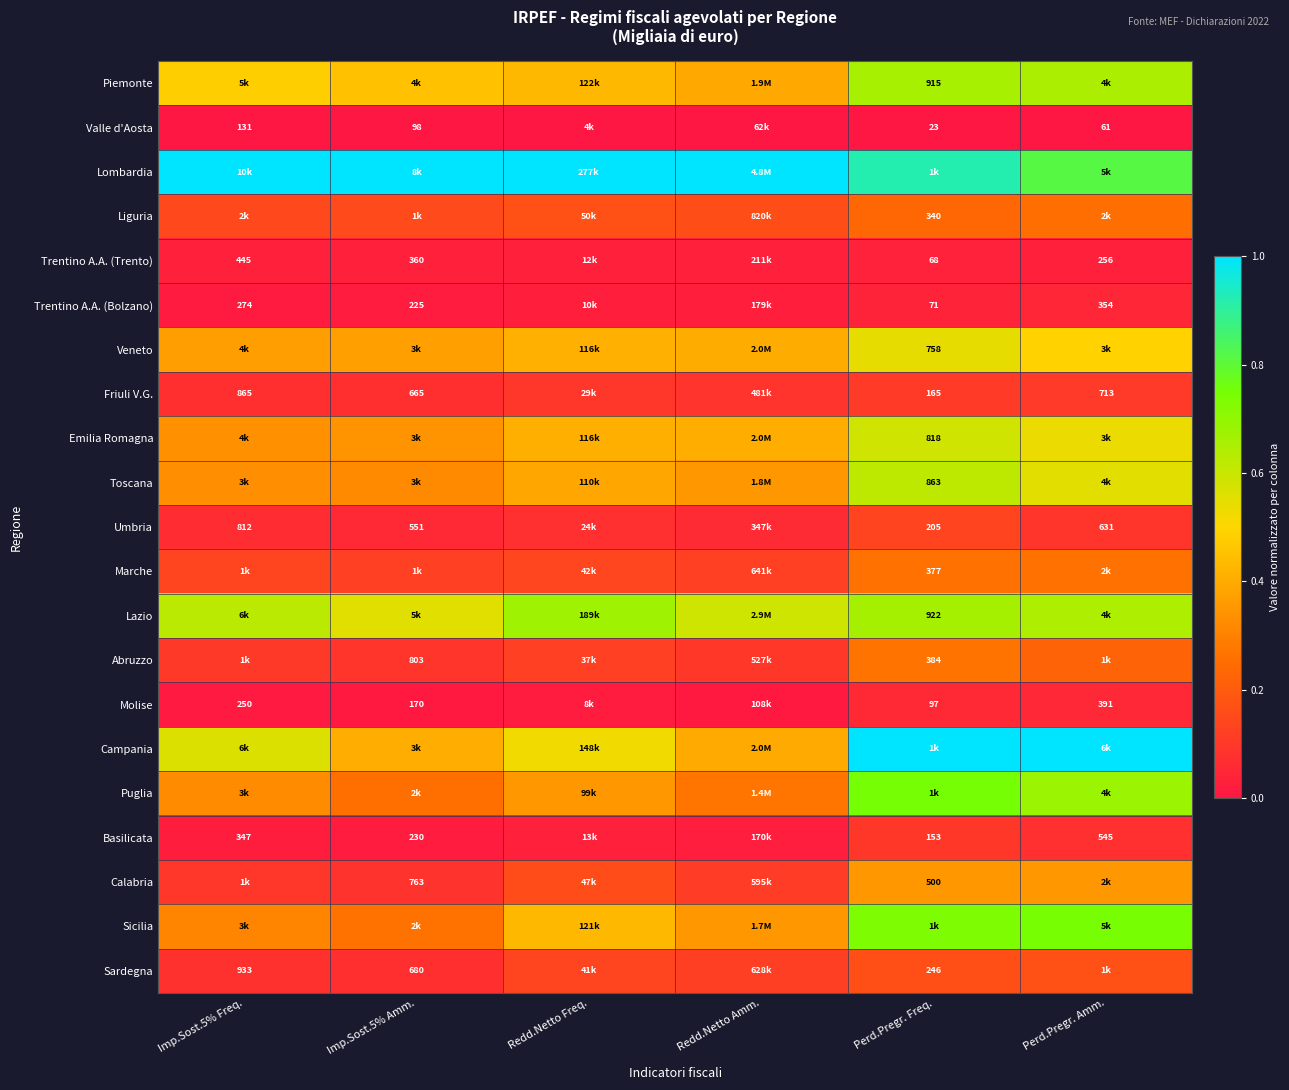

What is the maximum value shown in the chart?

1.0